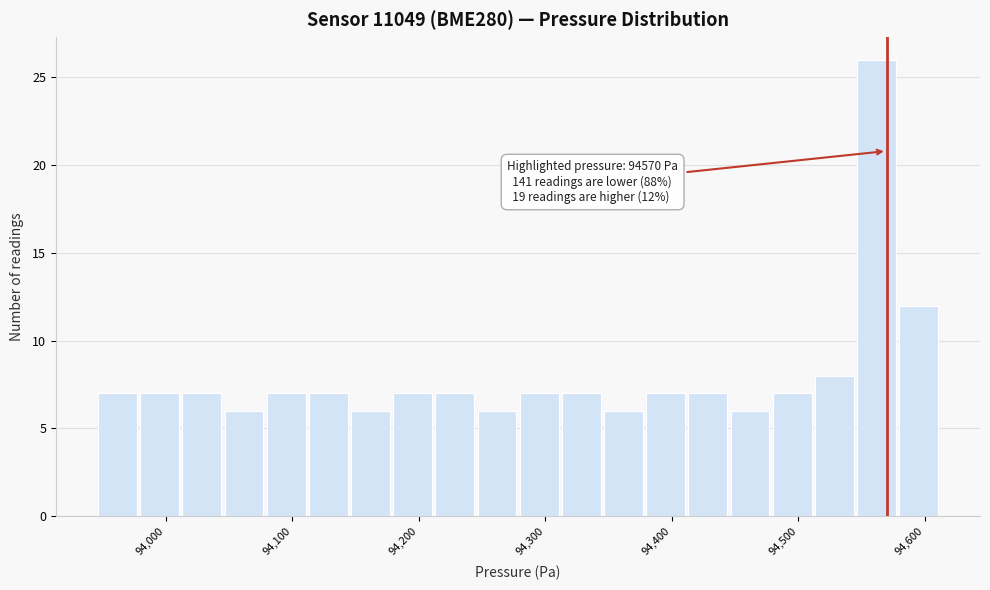

Around what value on the x-axis is the tallest bar? Give the approximate position of its centre, as read against the axis.

94560